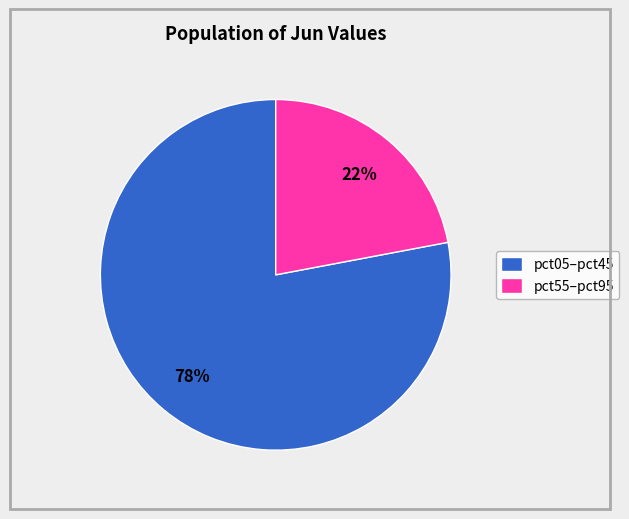

To the nearest percent, what is the difference between the largest and smallest slice percentages?

56%